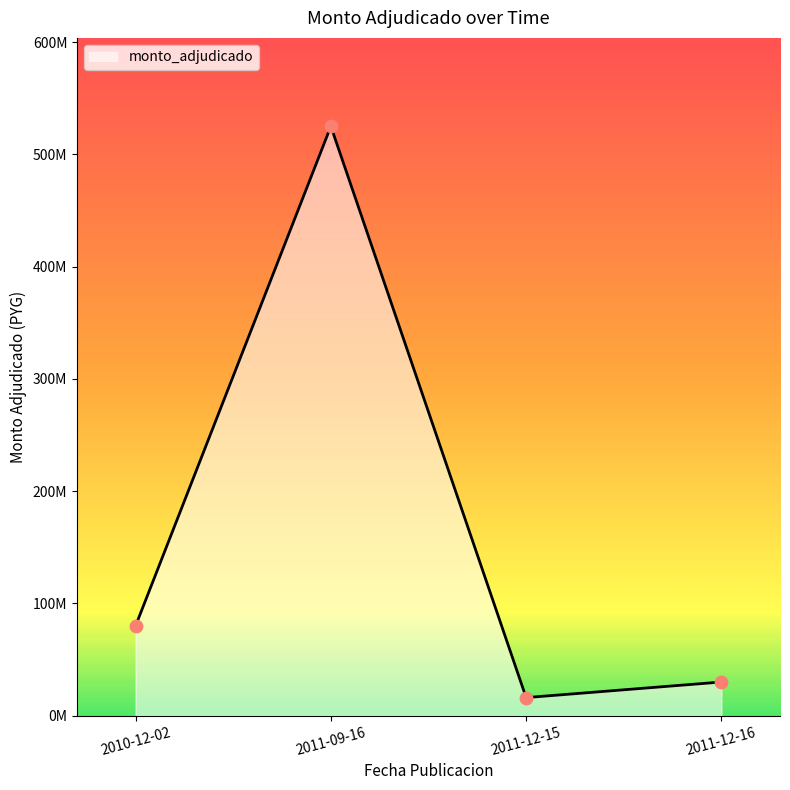

What is the change in value from 2010-12-02 to 2011-12-16?

-50000000